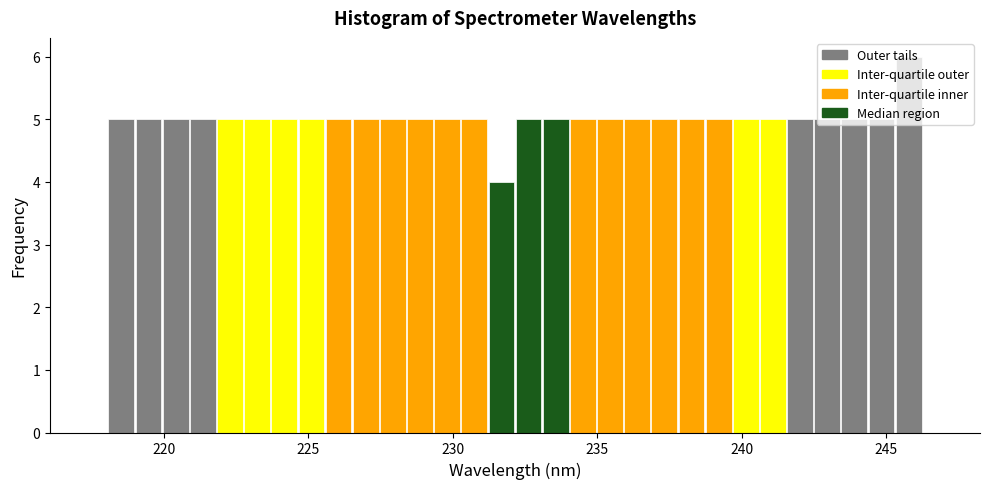

Read against the x-axis, roughly where is the centre of the tallest bar?

246.0